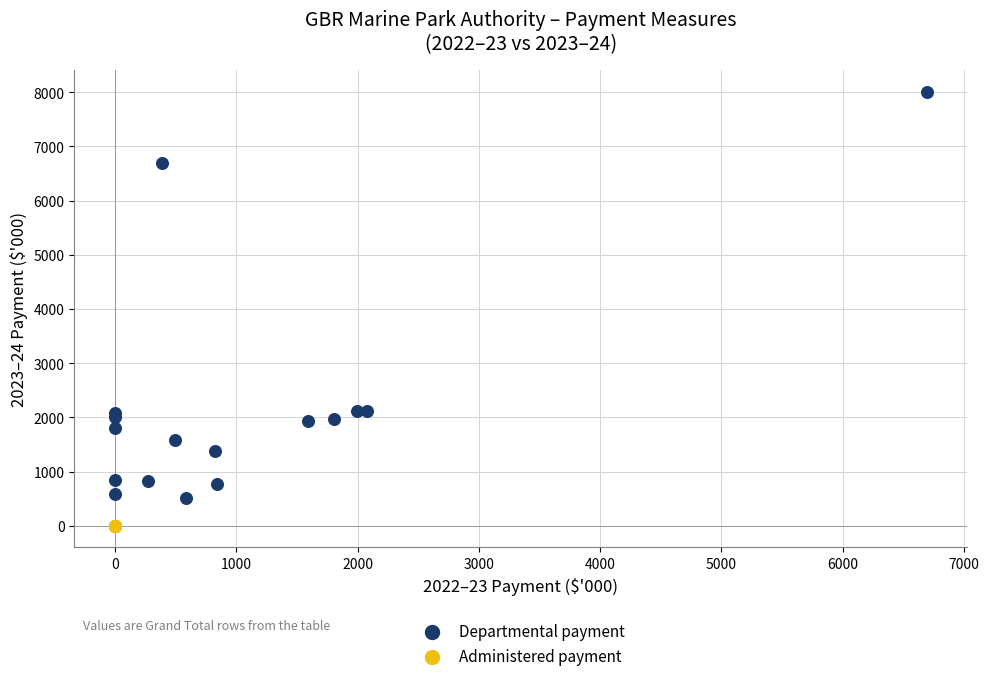

Which series reaches the minimum Y coordinate?

Administered payment